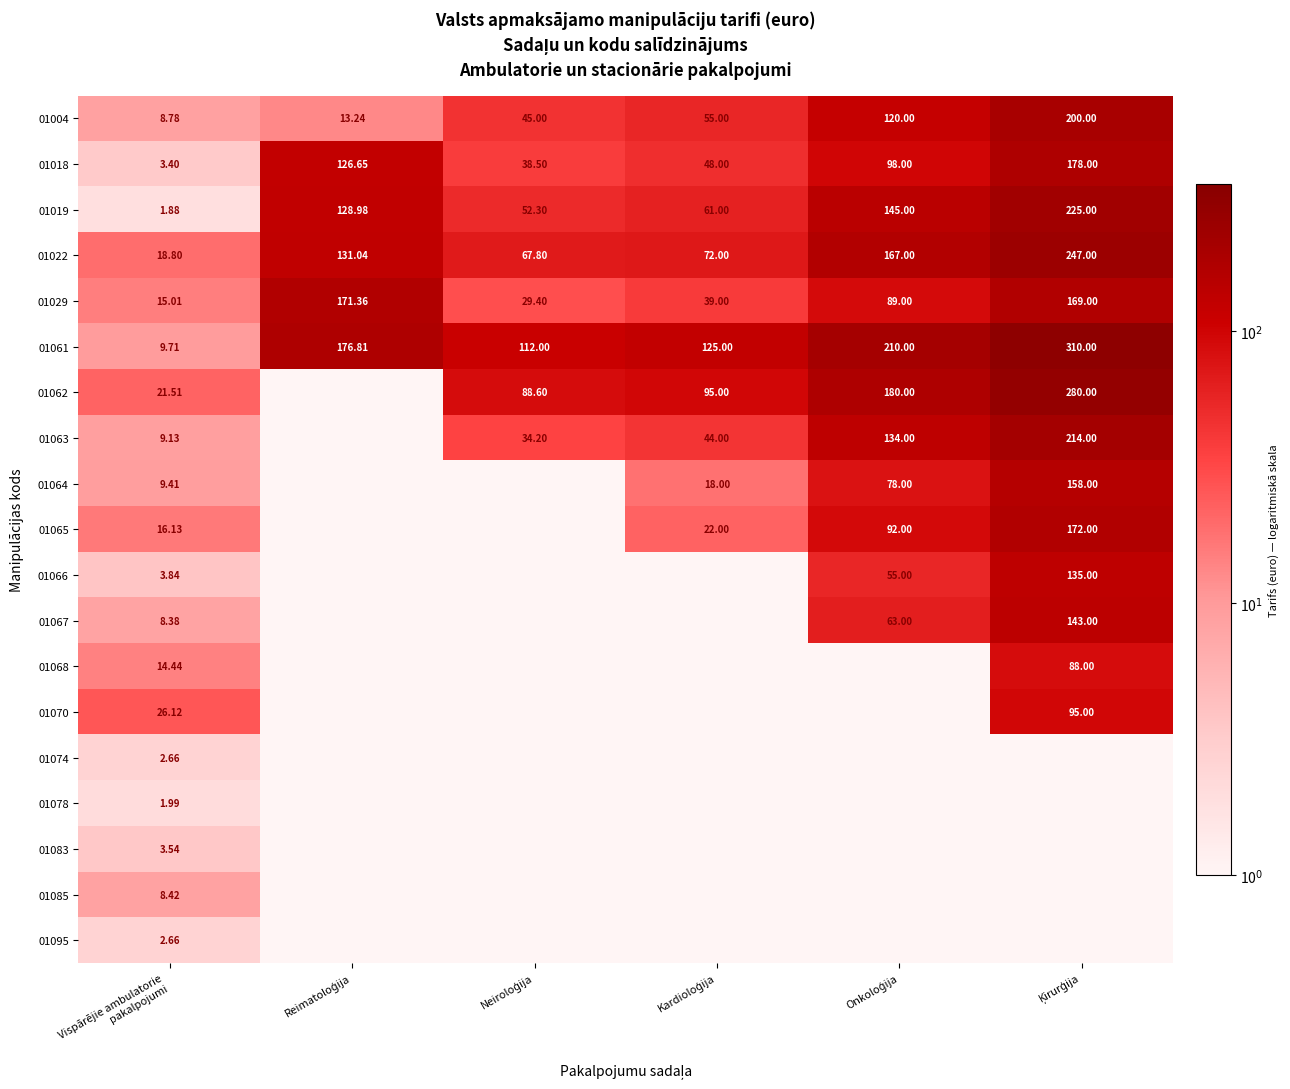

How many values in the 01022 series are below 131?

3